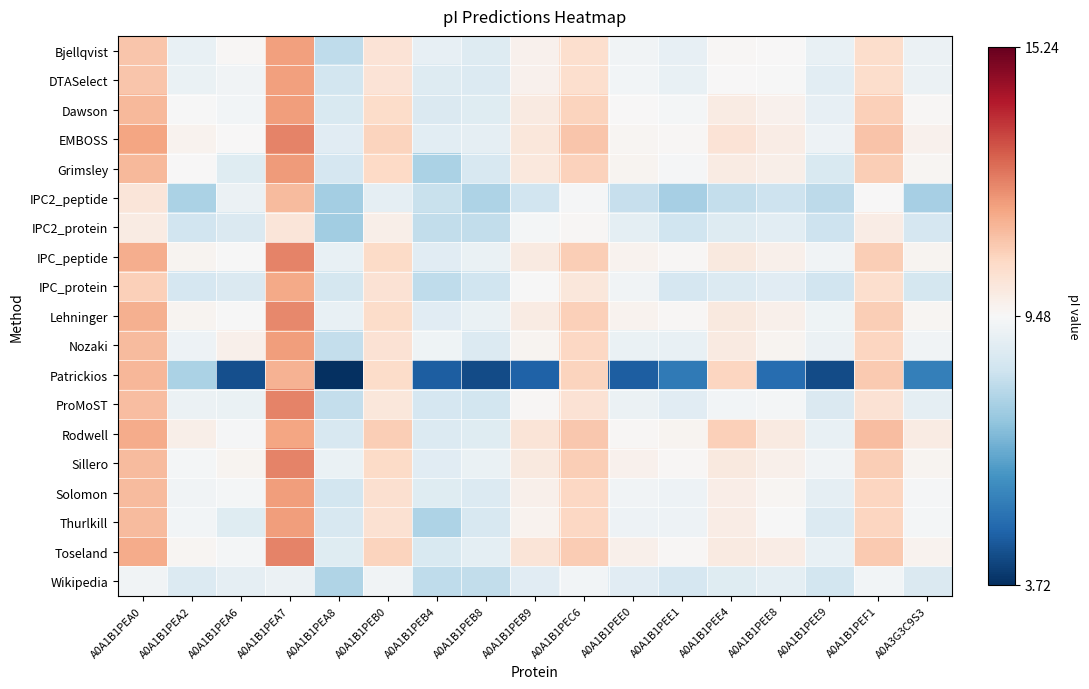

Which series has the widest spread of values?

Patrickios